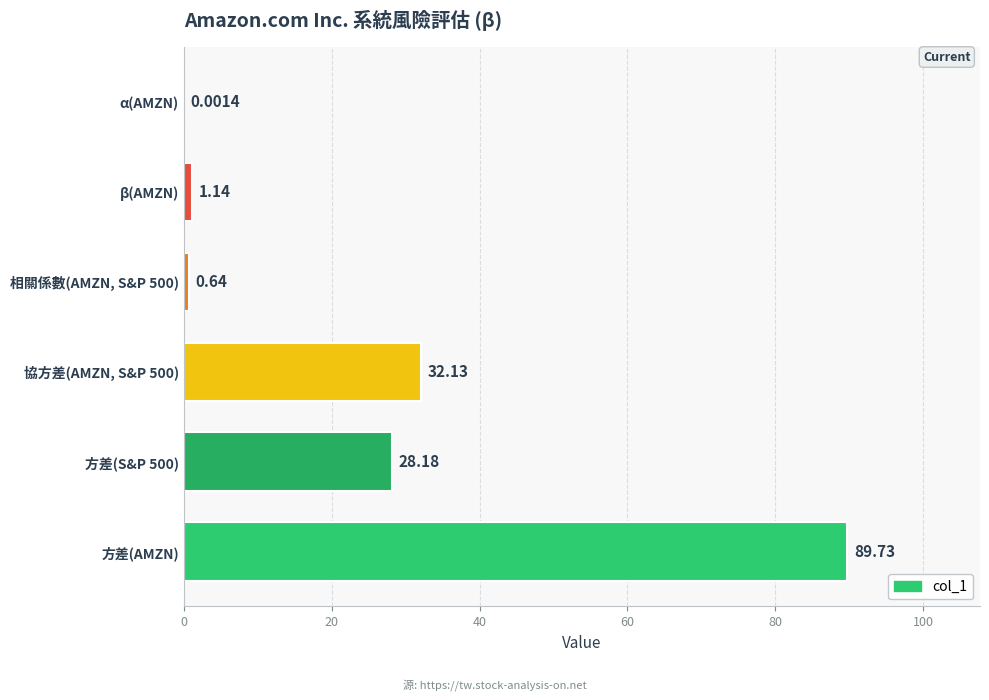

At which category does the chart reach its peak across all series?

方差(AMZN)